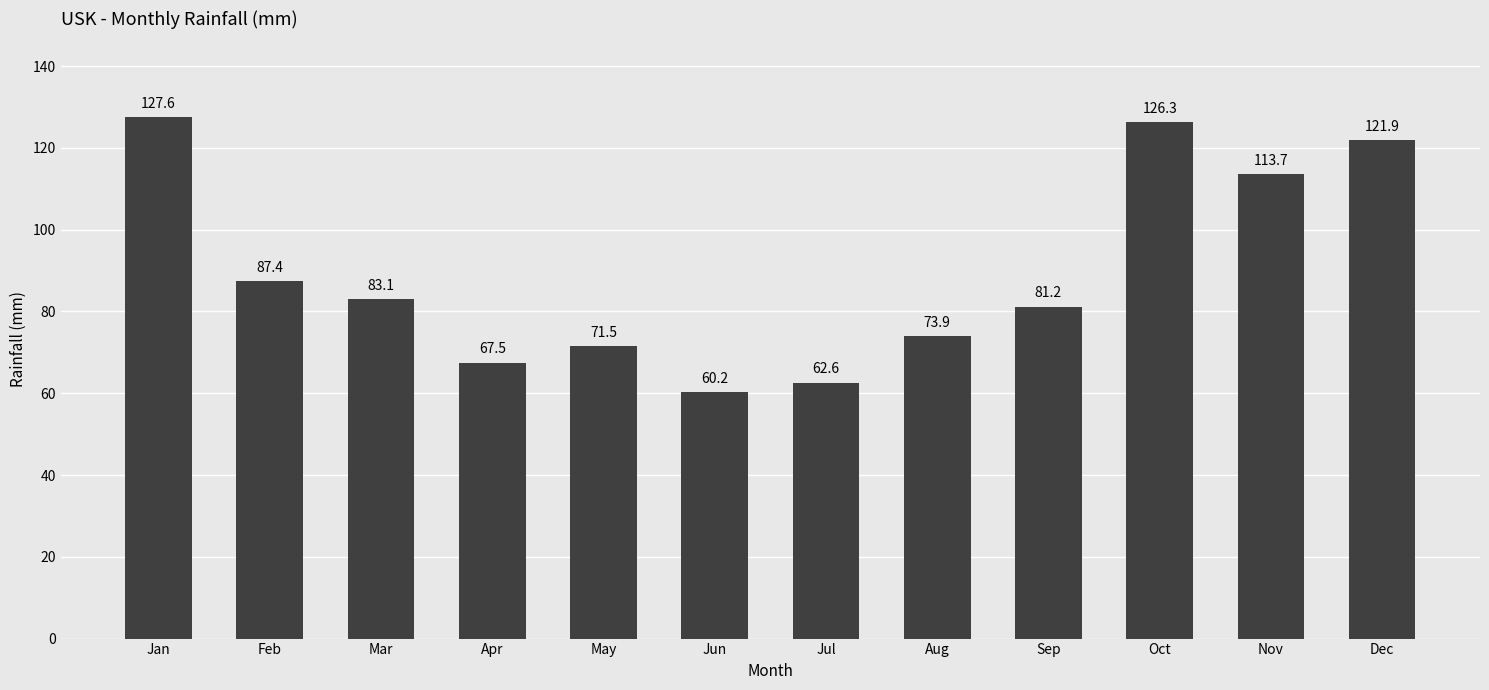

At which category does the chart reach its peak across all series?

Jan